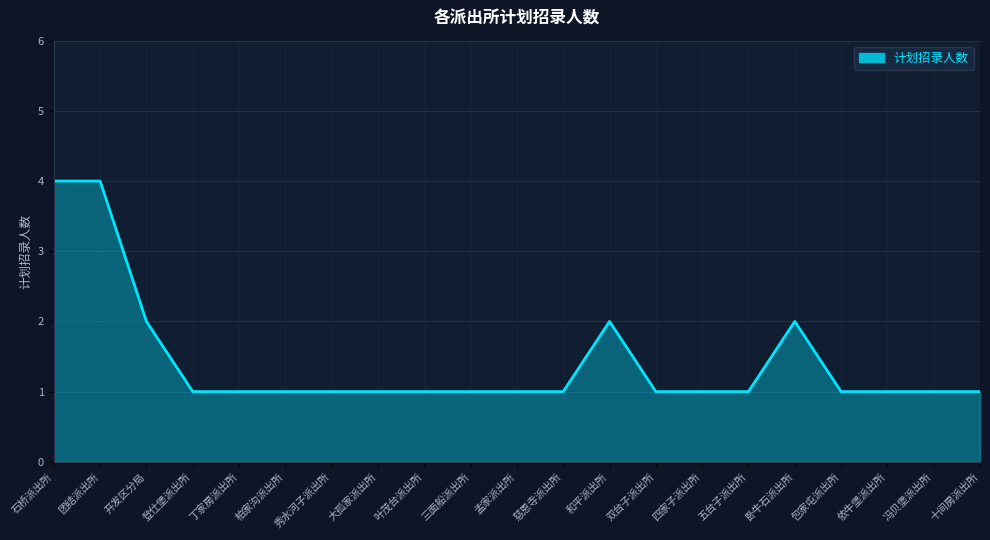

Between 叶茂台派出所 and 和平派出所, which is larger?

和平派出所